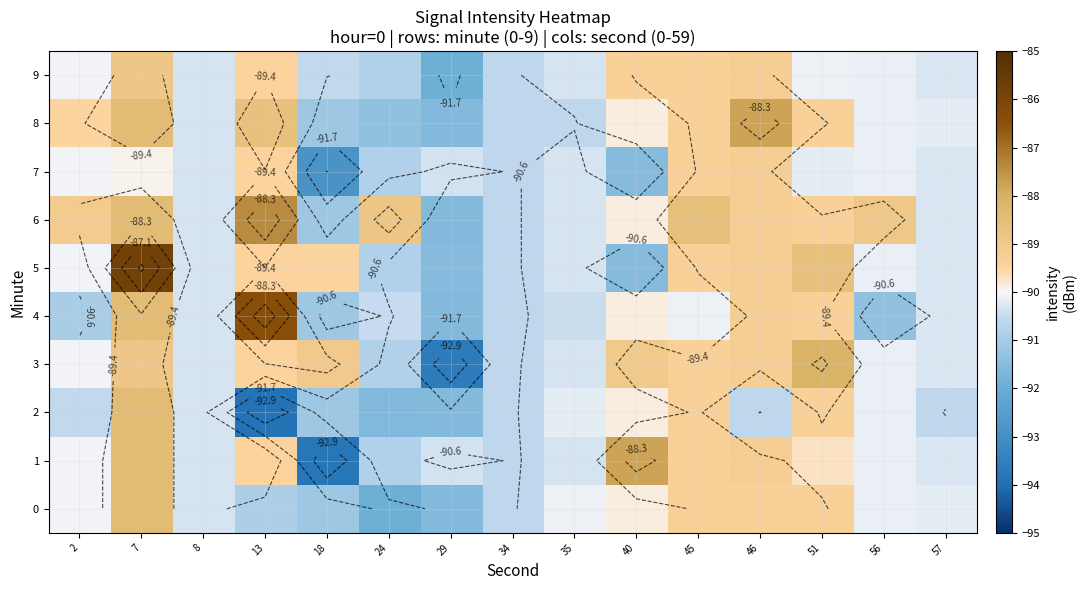

What is the maximum value for row_3?

-88.1